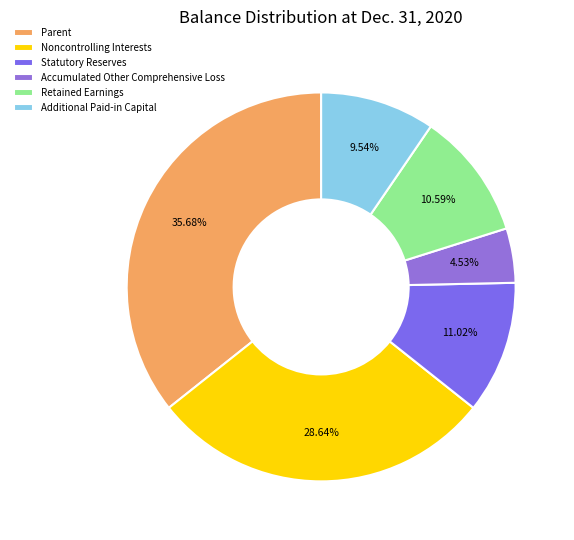

Which category has the smallest portion of the pie?

Accumulated Other Comprehensive Loss